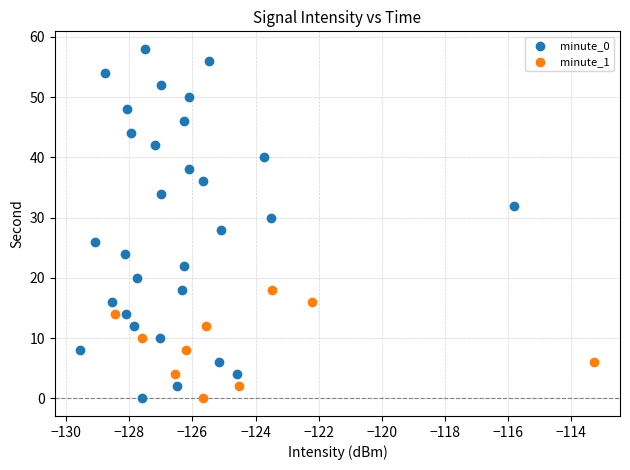

Which series has the widest spread of Y values?

minute_0